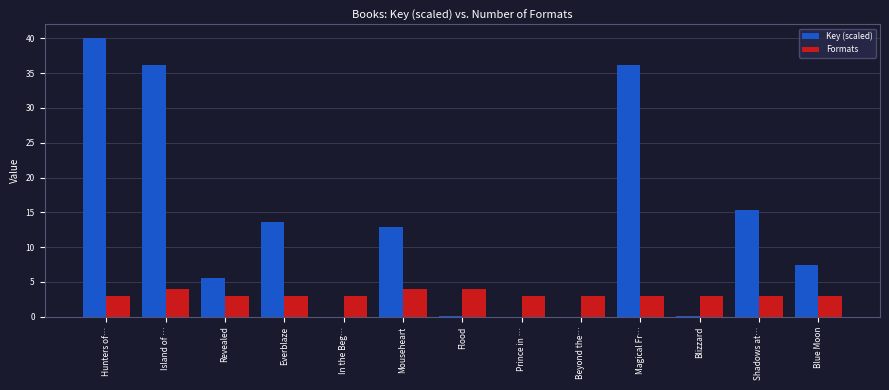

Which series changed the most between Hunters of… and Magical Fr…?

Key (scaled)